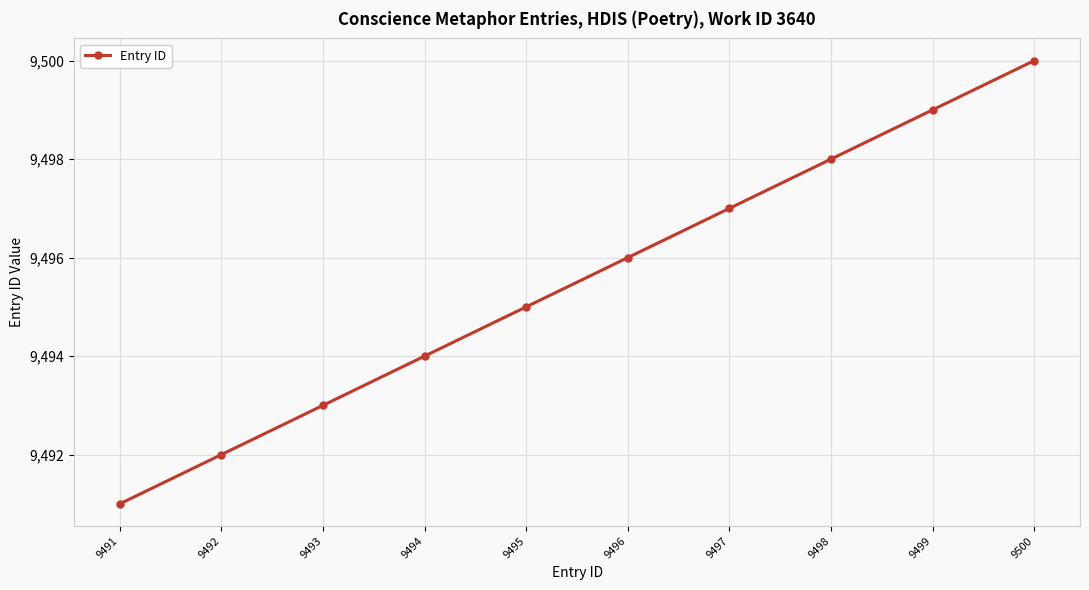

How many distinct data groups are displayed?

1